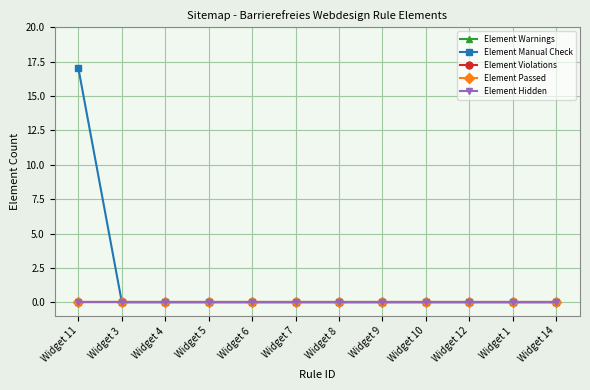

Which series has the largest range (max minus min)?

Element Manual Check